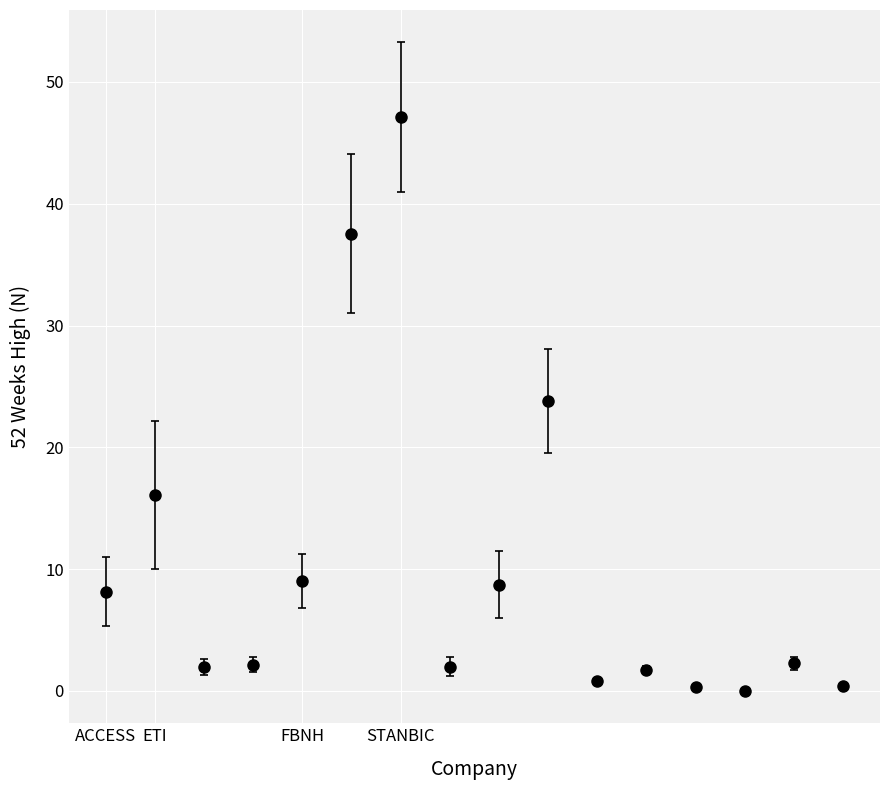

True or false: there are more than 0 points higher than both neighbors.

True